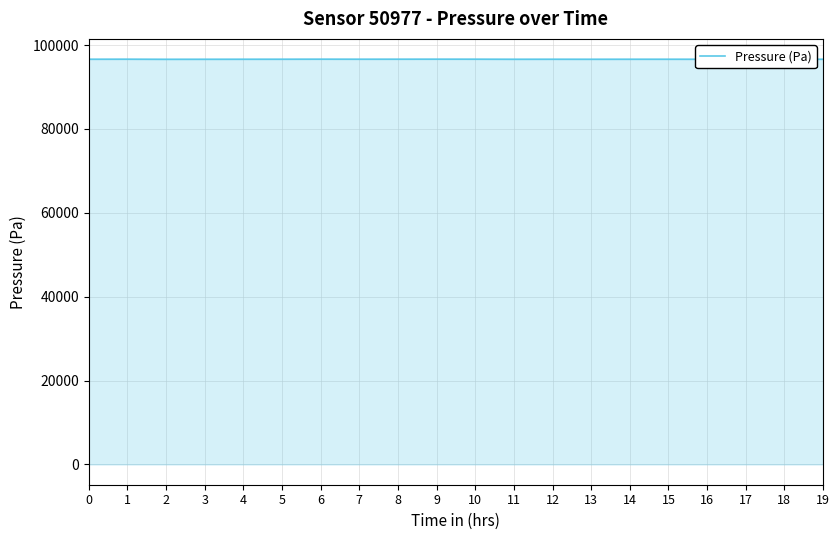

How many distinct data groups are displayed?

1